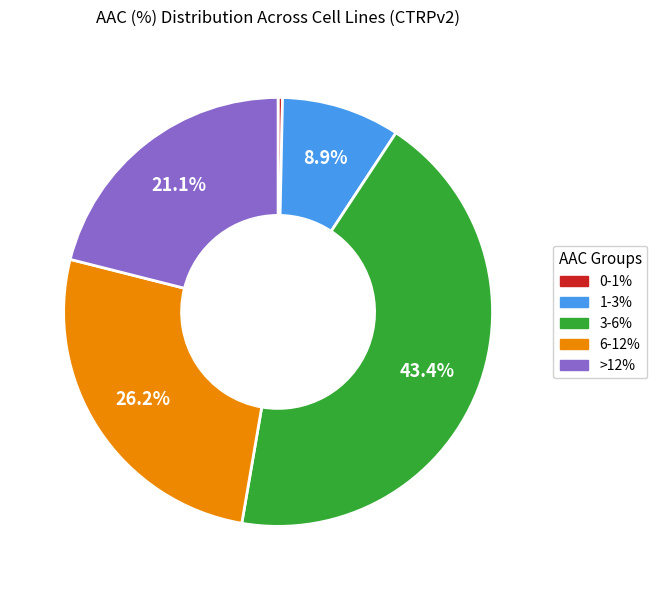

How many segments does this pie chart have?

5